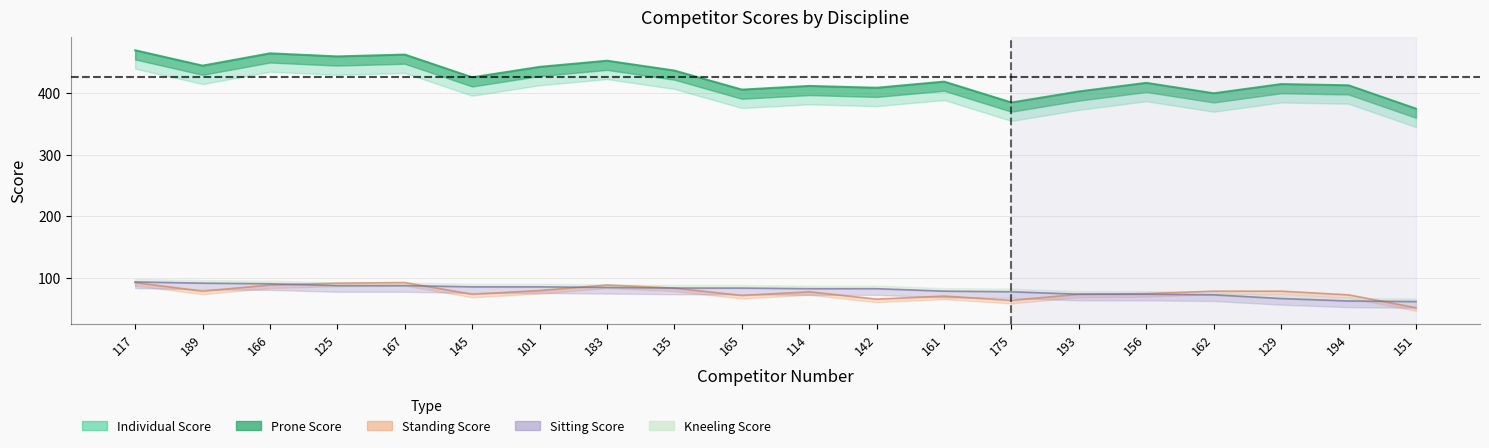

True or false: Standing Score has more than 2 interior local peaks.

True